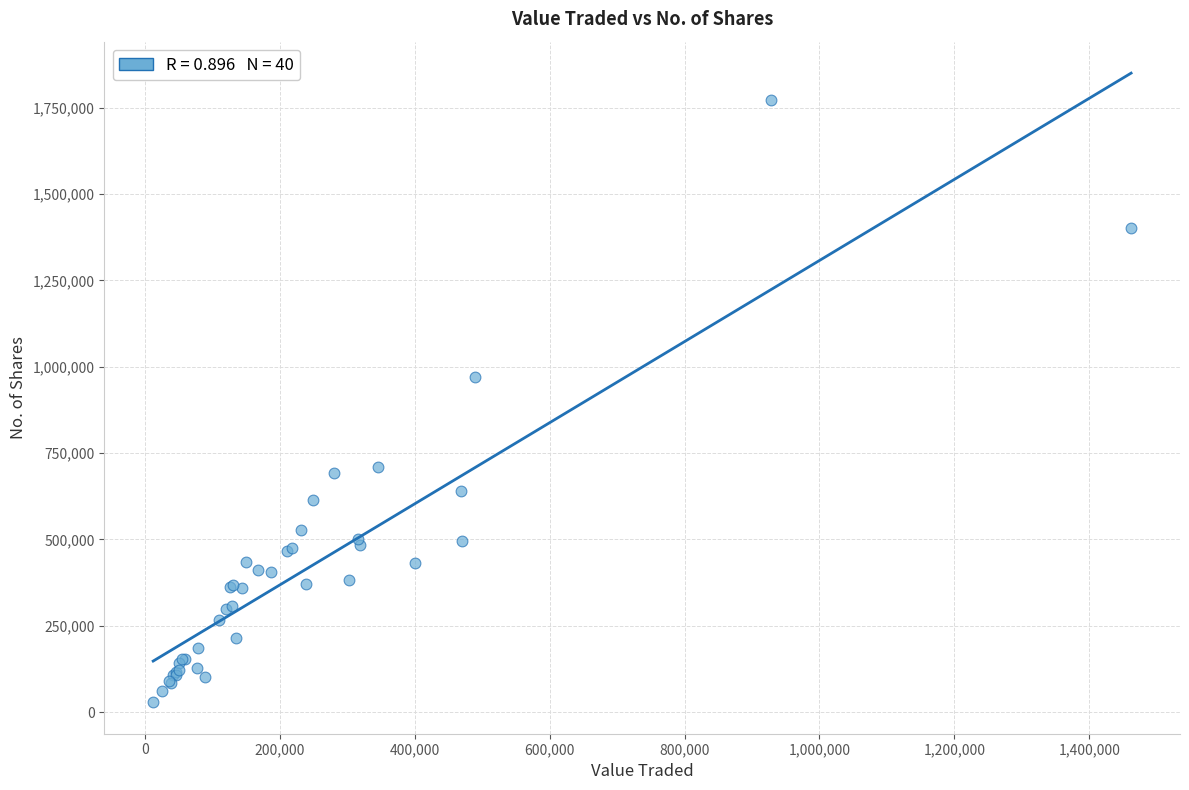

What Y value in the scatter plot is closest to 901122?

971041